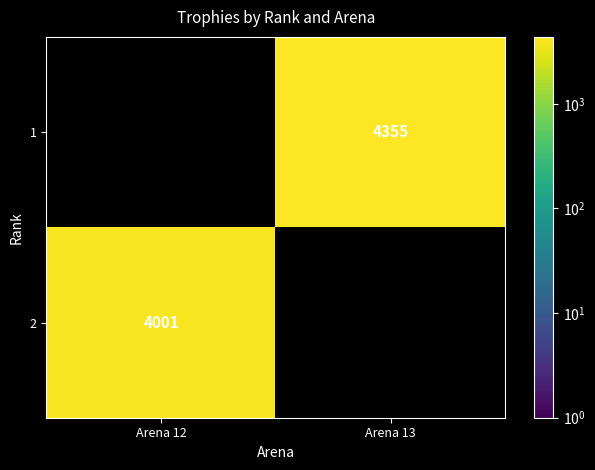

Is it true that 1 equals 5784.6 at Arena 13?

False